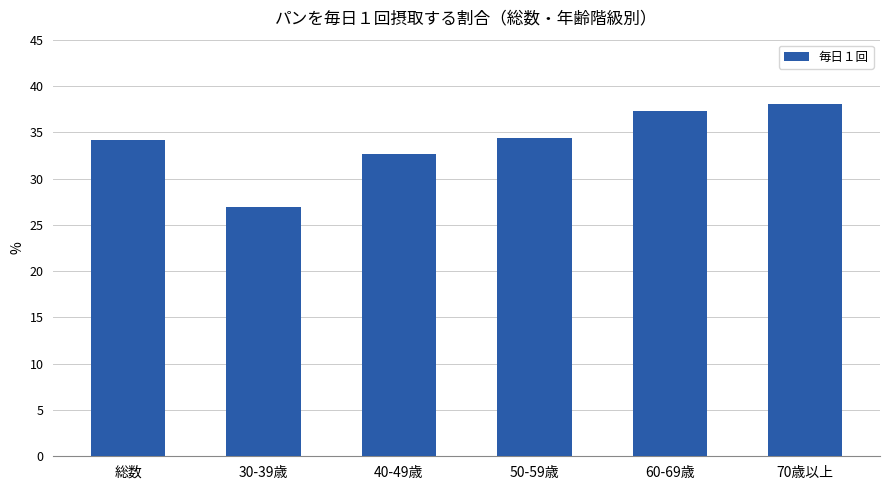

Between 60-69歳 and 総数, which is larger?

60-69歳